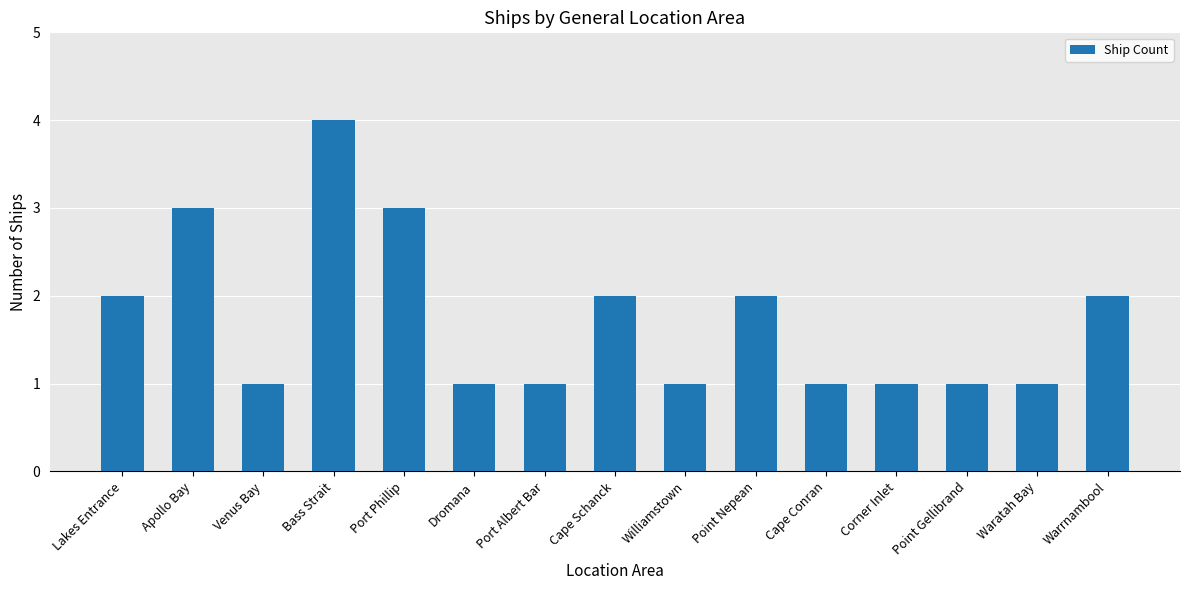

Reading left to right, extract all data points from this chart.

2	3	1	4	3	1	1	2	1	2	1	1	1	1	2